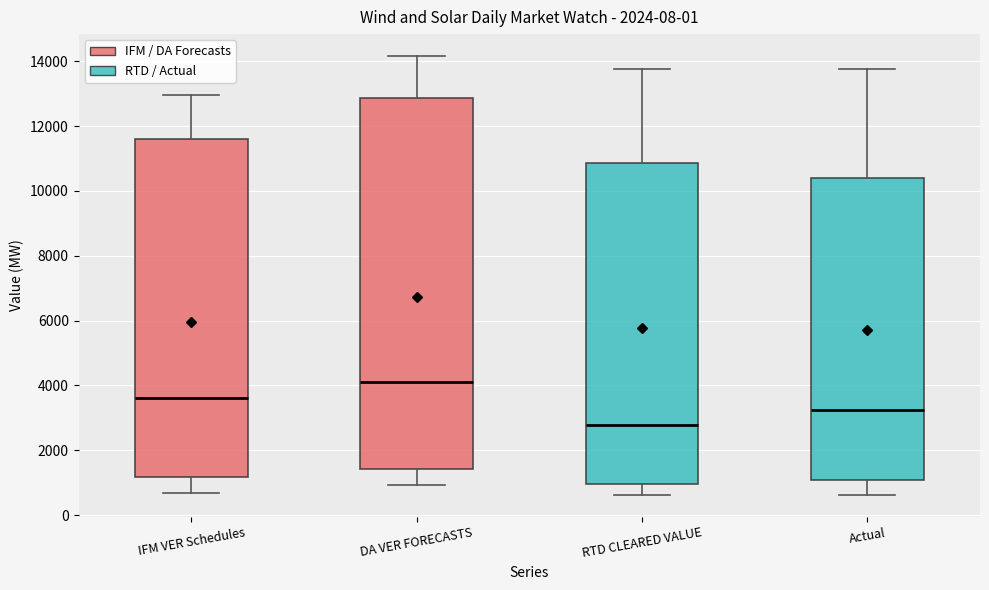

Reading left to right, read every box against the y-axis: the position of its median line, the range the box covers, and the ends of its whiskers. The values are not printed on the chart, so give them approximately, as read against the axis.

IFM VER Schedules: median 3600, box 1200 to 11600, whiskers 600 to 13000
DA VER FORECASTS: median 4000, box 1400 to 12800, whiskers 1000 to 14200
RTD CLEARED VALUE: median 2800, box 1000 to 10800, whiskers 600 to 13800
Actual: median 3200, box 1000 to 10400, whiskers 600 to 13800